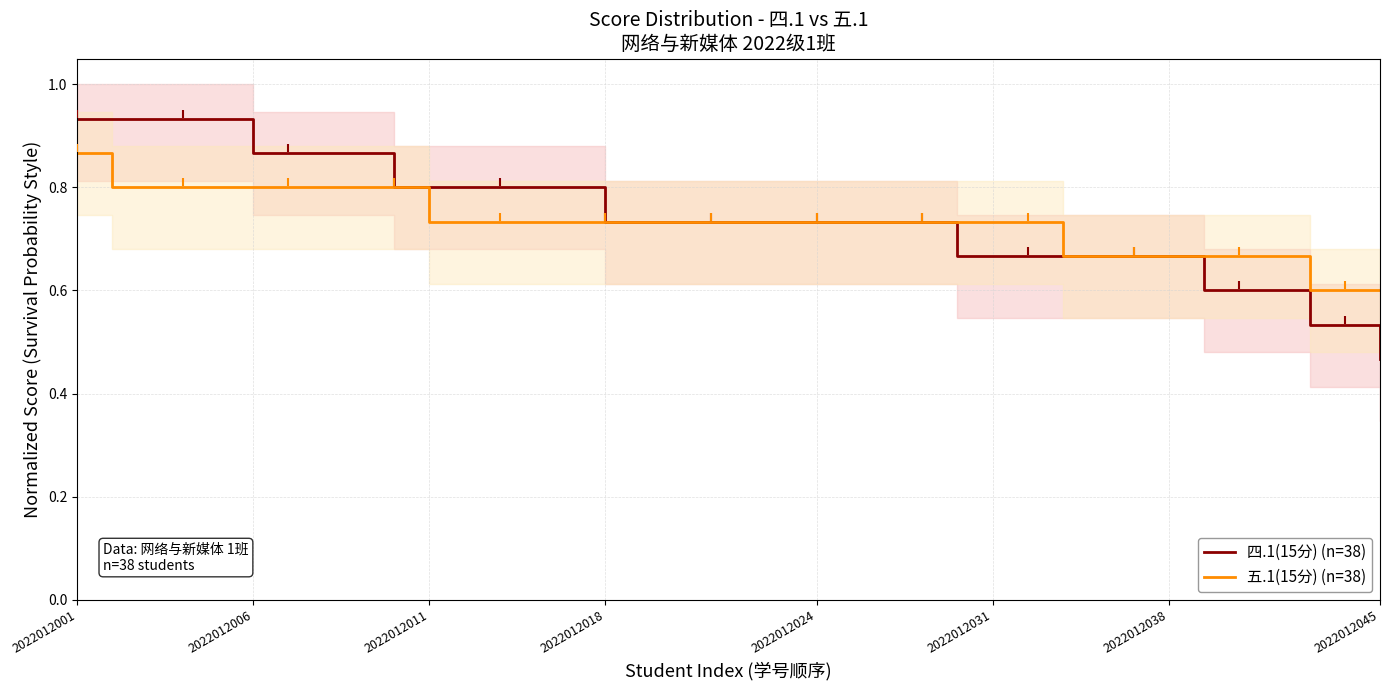

What are all the series names shown in the legend?

四.1(15分) (n=38), 五.1(15分) (n=38)